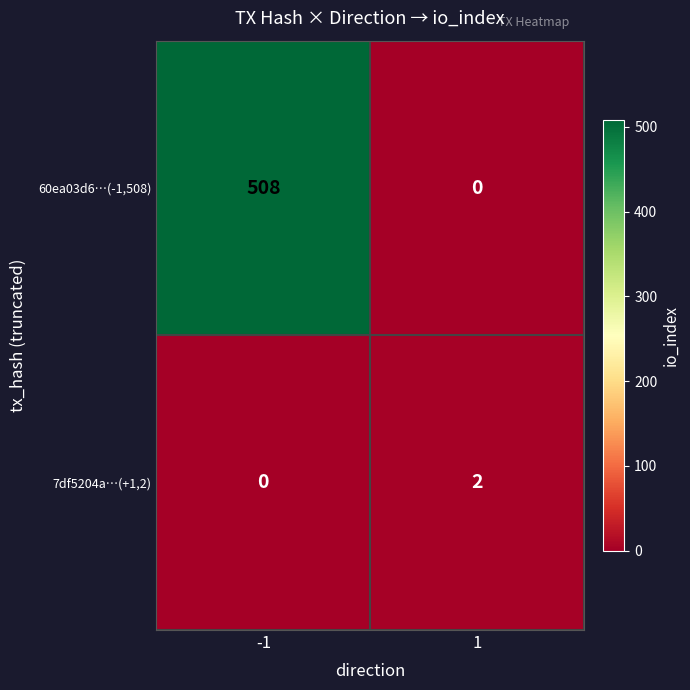

Rank the series by their average value, from highest to lowest.

60ea03d6…(-1,508), 7df5204a…(+1,2)